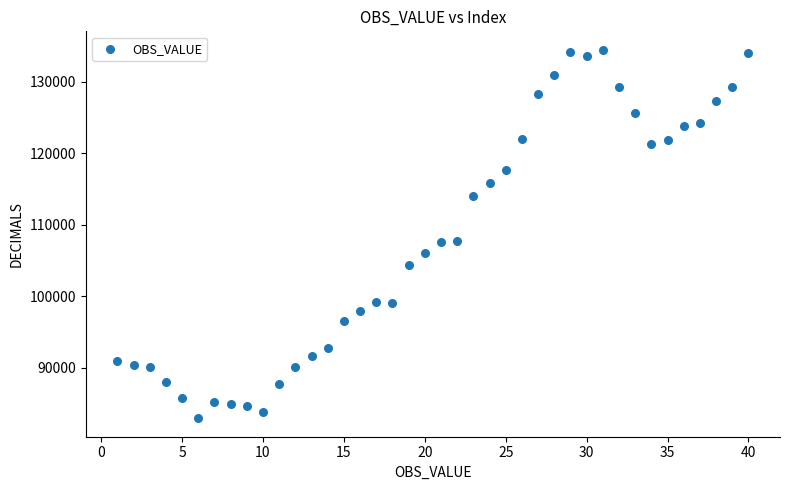

What is the range of X values (max minus min)?

39